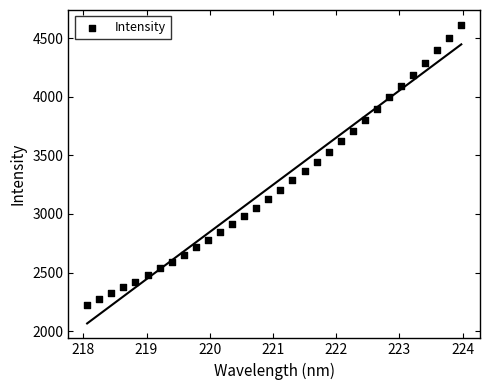

What is the range of X values (max minus min)?

5.9